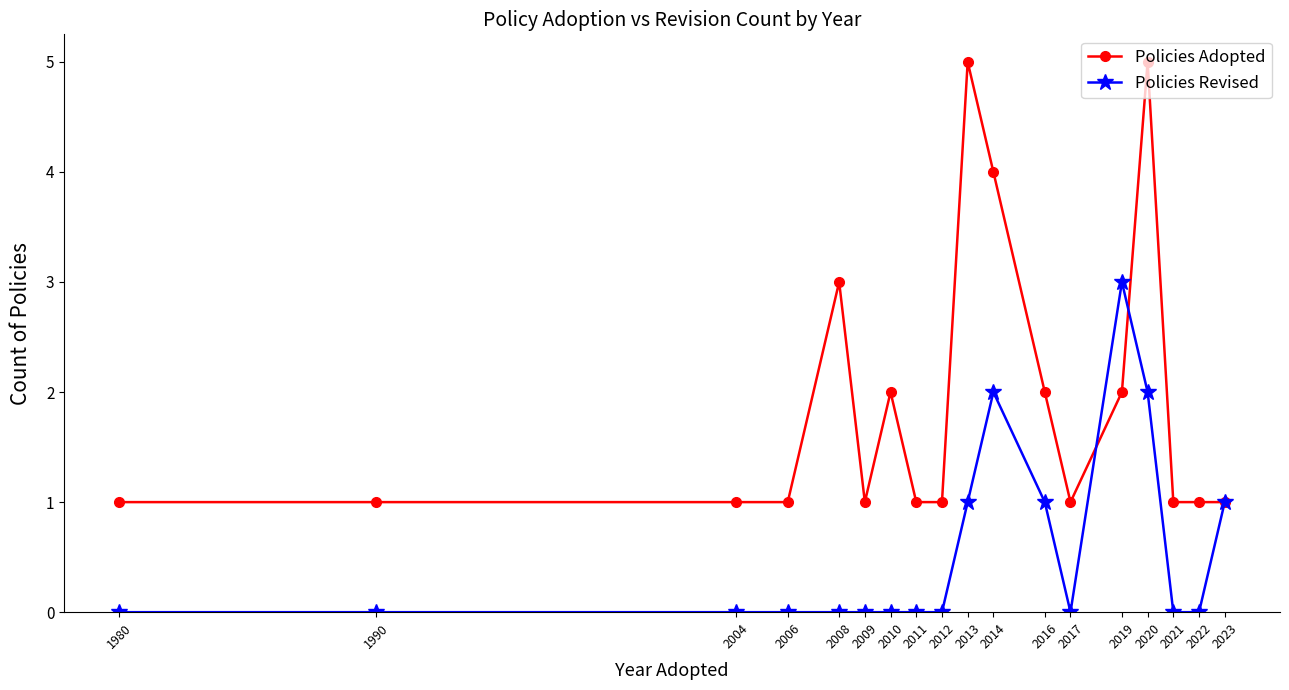

What is the maximum value for Policies Revised?

3